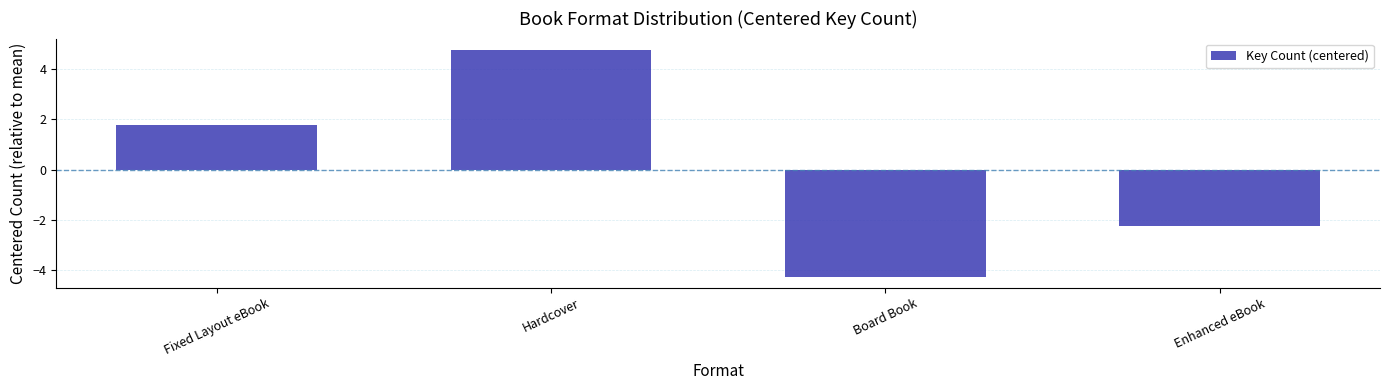

How many negative values are there?

2